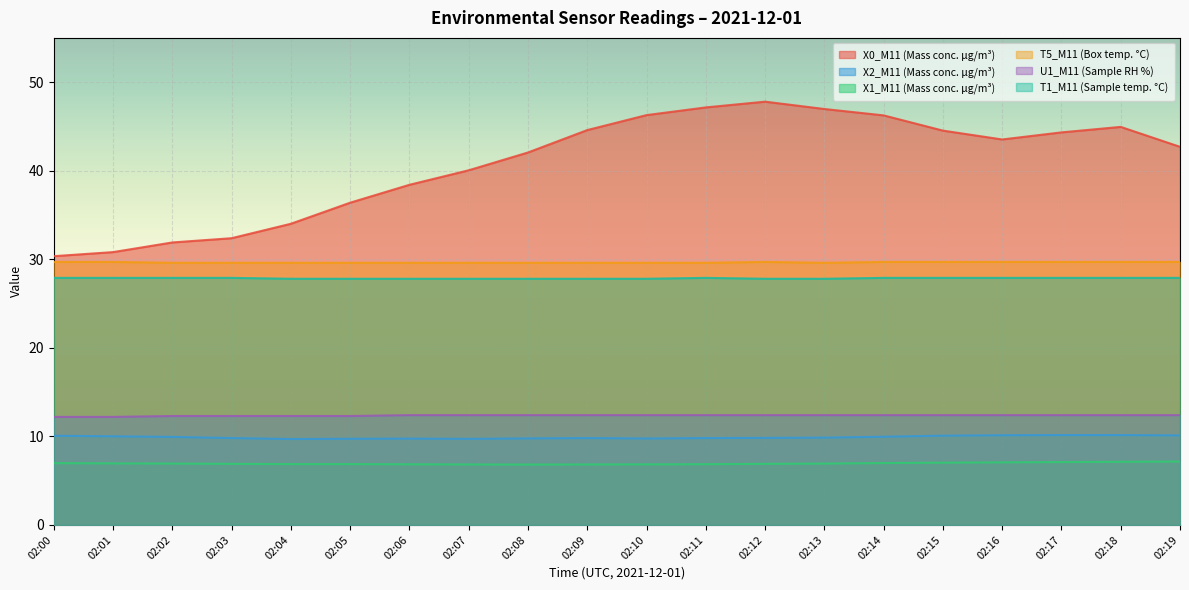

Reading right to left, extract all data points from this chart.

X0_M11 (Mass conc. μg/m³): 02:19=42.7	02:18=45.0	02:17=44.3	02:16=43.5	02:15=44.5	02:14=46.2	02:13=47.0	02:12=47.8	02:11=47.1	02:10=46.3	02:09=44.6	02:08=42.1	02:07=40.0	02:06=38.4	02:05=36.4	02:04=34.0	02:03=32.4	02:02=31.9	02:01=30.8	02:00=30.4
X2_M11 (Mass conc. μg/m³): 02:19=10.1	02:18=10.2	02:17=10.2	02:16=10.1	02:15=10.1	02:14=10.0	02:13=9.9	02:12=9.8	02:11=9.8	02:10=9.8	02:09=9.8	02:08=9.8	02:07=9.7	02:06=9.8	02:05=9.7	02:04=9.7	02:03=9.8	02:02=9.9	02:01=10.0	02:00=10.1
X1_M11 (Mass conc. μg/m³): 02:19=7.2	02:18=7.1	02:17=7.1	02:16=7.1	02:15=7.0	02:14=7.0	02:13=6.9	02:12=6.9	02:11=6.9	02:10=6.8	02:09=6.8	02:08=6.8	02:07=6.8	02:06=6.8	02:05=6.9	02:04=6.9	02:03=6.9	02:02=6.9	02:01=7.0	02:00=7.0
T5_M11 (Box temp. °C): 02:19=29.7	02:18=29.7	02:17=29.7	02:16=29.7	02:15=29.7	02:14=29.7	02:13=29.6	02:12=29.7	02:11=29.6	02:10=29.6	02:09=29.6	02:08=29.6	02:07=29.6	02:06=29.6	02:05=29.6	02:04=29.6	02:03=29.6	02:02=29.6	02:01=29.7	02:00=29.7
U1_M11 (Sample RH %): 02:19=12.4	02:18=12.4	02:17=12.4	02:16=12.4	02:15=12.4	02:14=12.4	02:13=12.4	02:12=12.4	02:11=12.4	02:10=12.4	02:09=12.4	02:08=12.4	02:07=12.4	02:06=12.4	02:05=12.3	02:04=12.3	02:03=12.3	02:02=12.3	02:01=12.2	02:00=12.2
T1_M11 (Sample temp. °C): 02:19=27.9	02:18=27.9	02:17=27.9	02:16=27.9	02:15=27.9	02:14=27.9	02:13=27.8	02:12=27.8	02:11=27.9	02:10=27.8	02:09=27.8	02:08=27.8	02:07=27.8	02:06=27.8	02:05=27.8	02:04=27.8	02:03=27.9	02:02=27.9	02:01=27.9	02:00=27.9